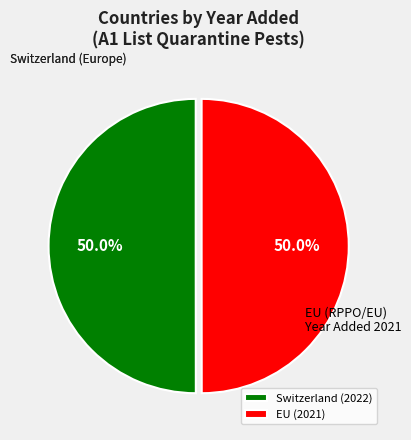

To the nearest percent, what is the average slice percentage?

50%